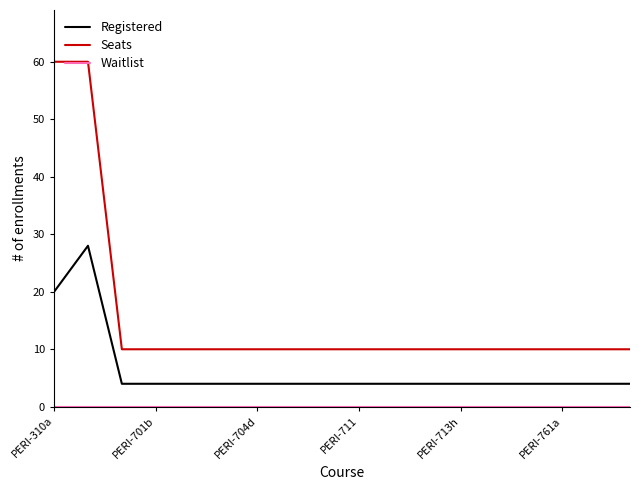

Which series has the widest spread of values?

Seats